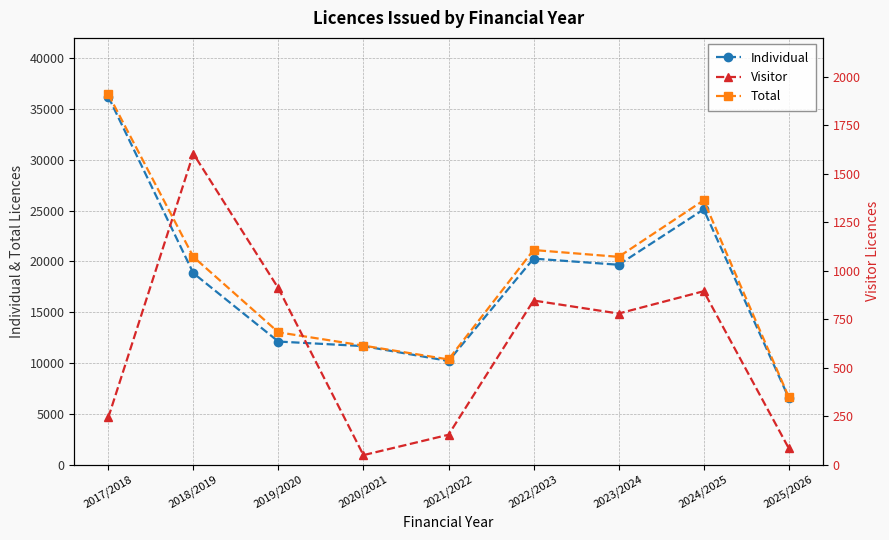

What is the total value across all series at 2019/2020?

26046